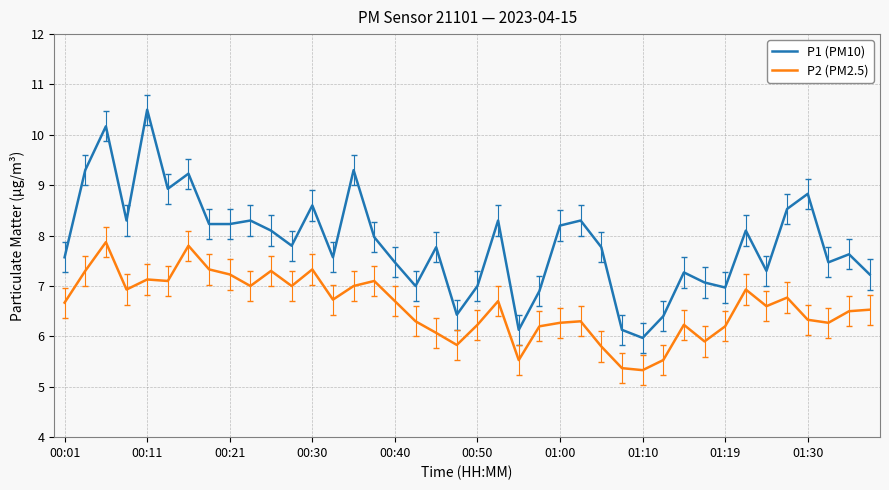

Rank the series by their average value, from highest to lowest.

P1 (PM10), P2 (PM2.5)